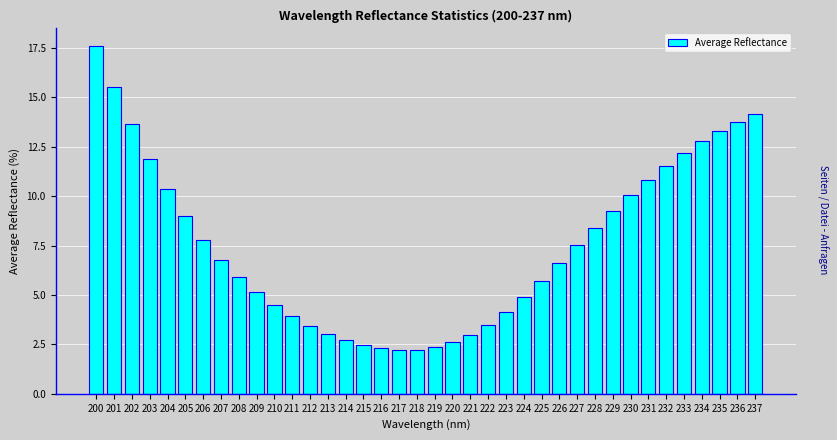

What is the change in value from 221 to 230?

+7.1